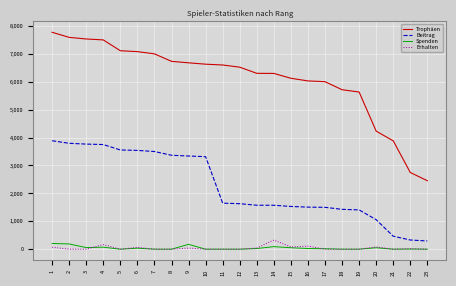

Count the number of categories in the chart.

23